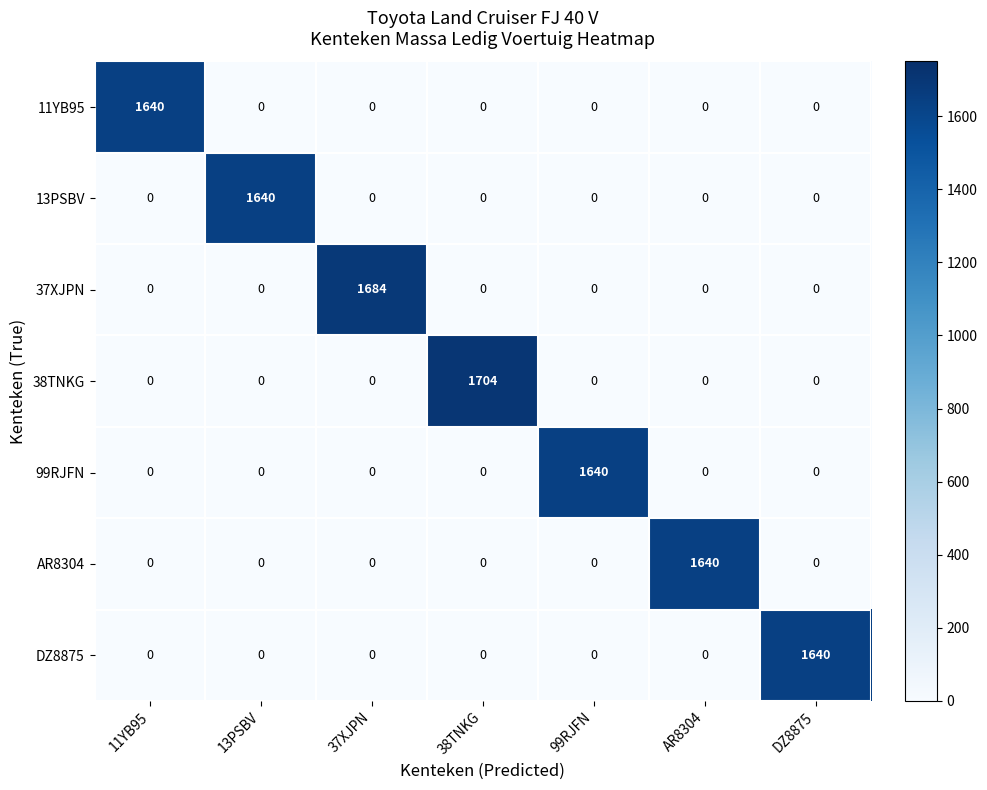

What is the maximum value shown in the chart?

1704